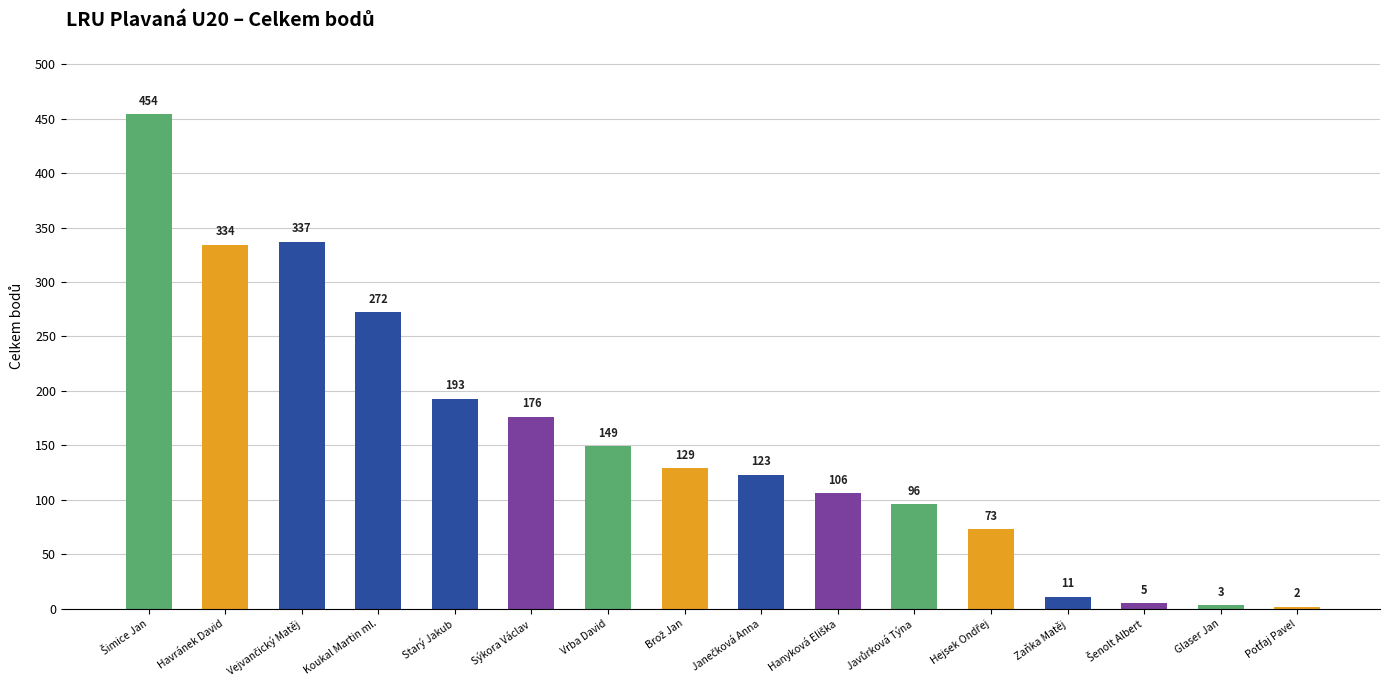

What is the average value?

154